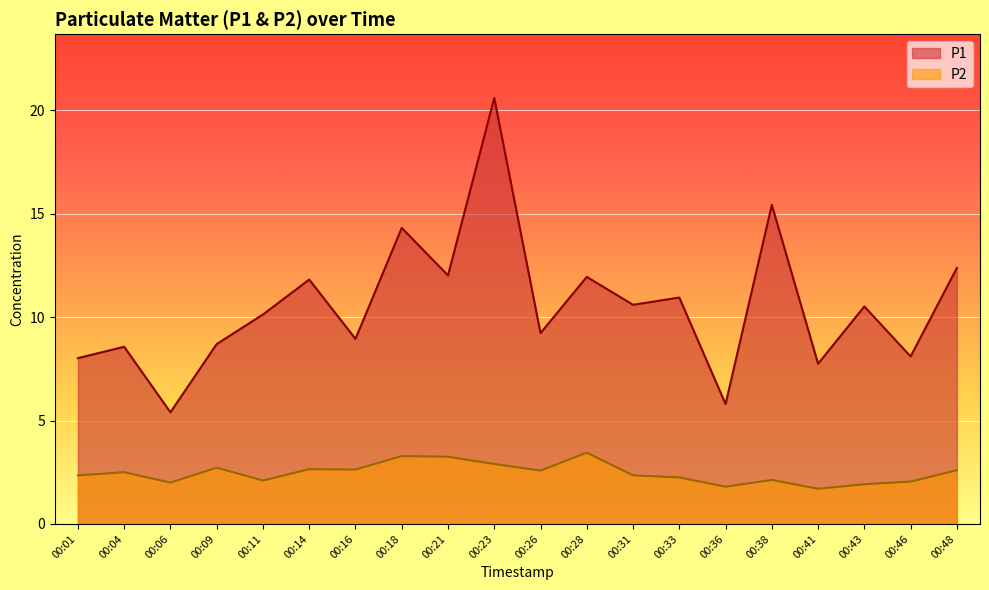

True or false: P1 has a value of 8.1 at 00:06.

False